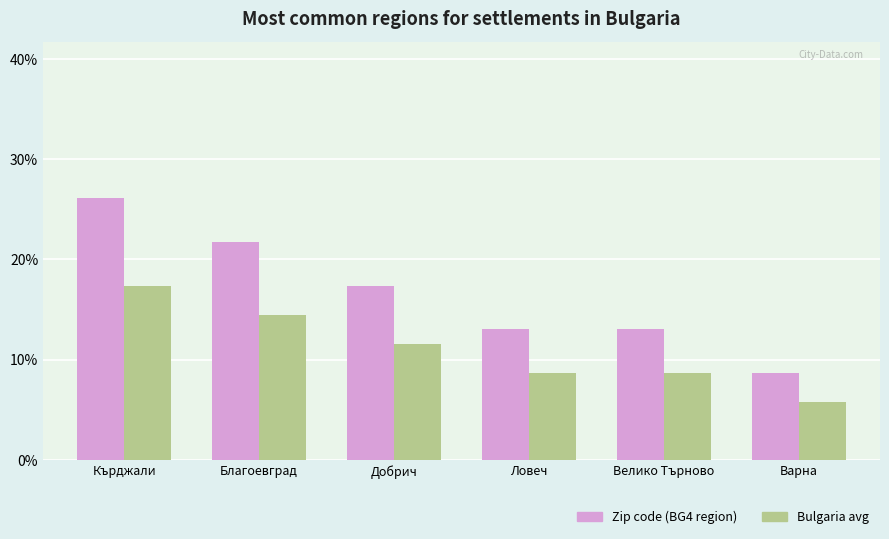

List the series in order of their peak value, highest first.

Zip code (BG4 region), Bulgaria avg